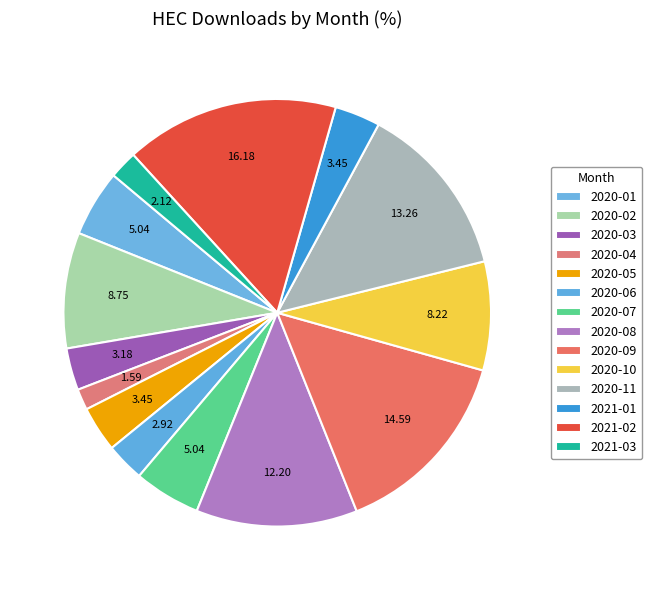

What percentage do 2020-08 and 2020-09 together represent?

26.8%